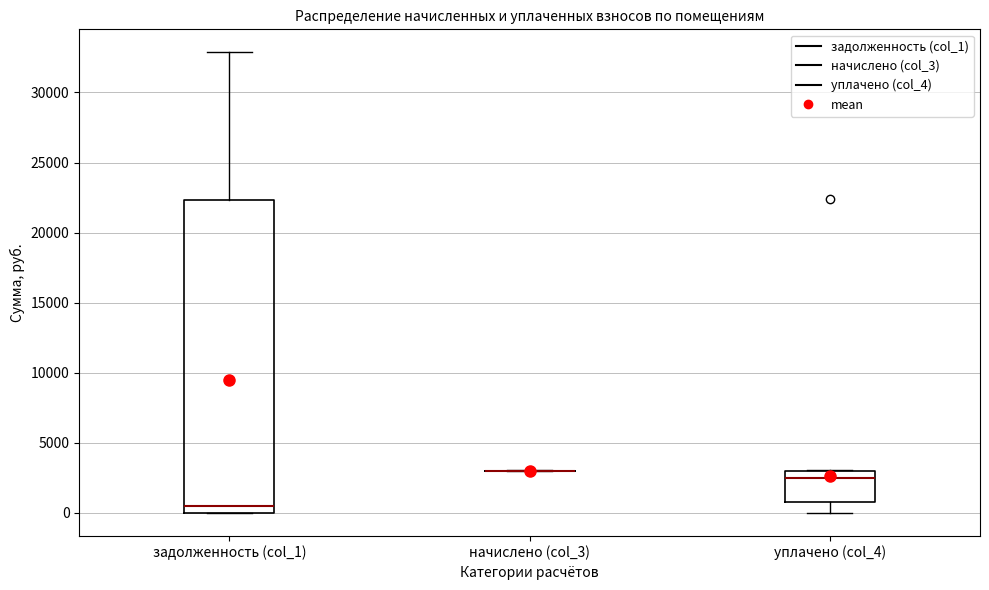

Reading left to right, transcribe this box plot: for each box, give where its median line is, the range the box spans, and where its two whiskers end, as read against the y-axis. The values are not printed on the chart, so give them approximately, as read against the axis.

задолженность (col_1): median 500, box 0 to 22500, whiskers 0 to 33000
начислено (col_3): box collapsed to a line at 3000, whiskers 3000 to 3000
уплачено (col_4): median 2500, box 1000 to 3000, whiskers 0 to 3000